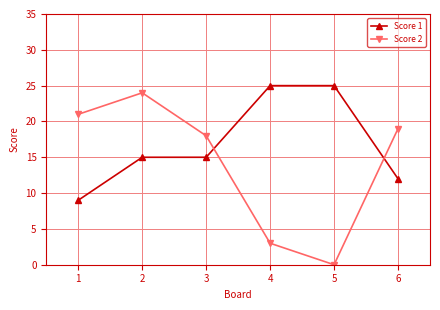

How many distinct data groups are displayed?

2